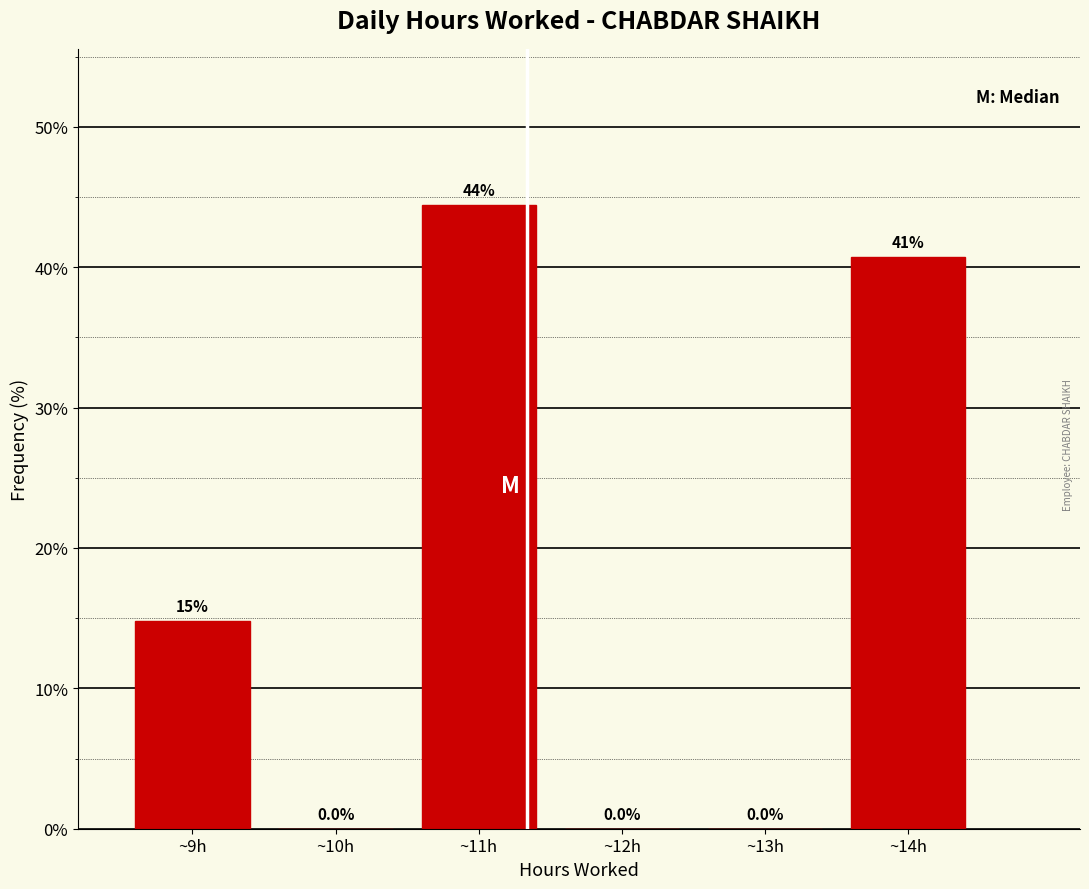

Over which range of the x-axis is the bar tallest?

10.5 to 11.5